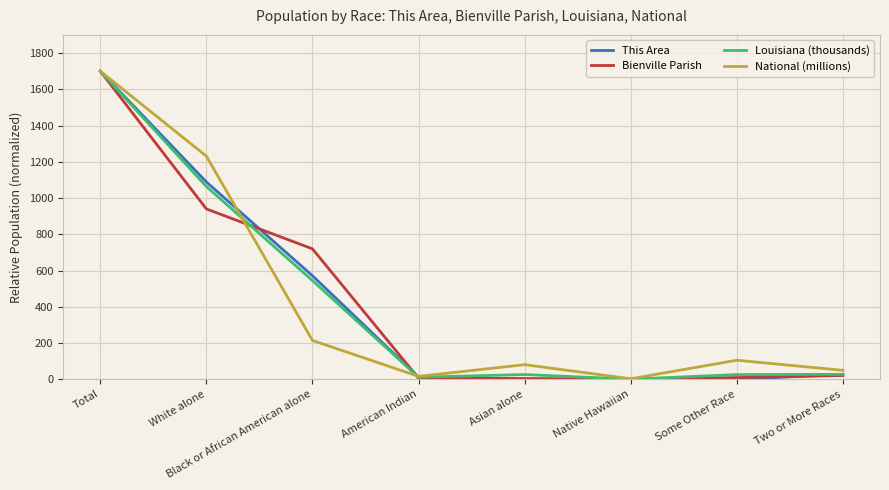

What is the approximate value of Bienville Parish at Black or African American alone?

719.7